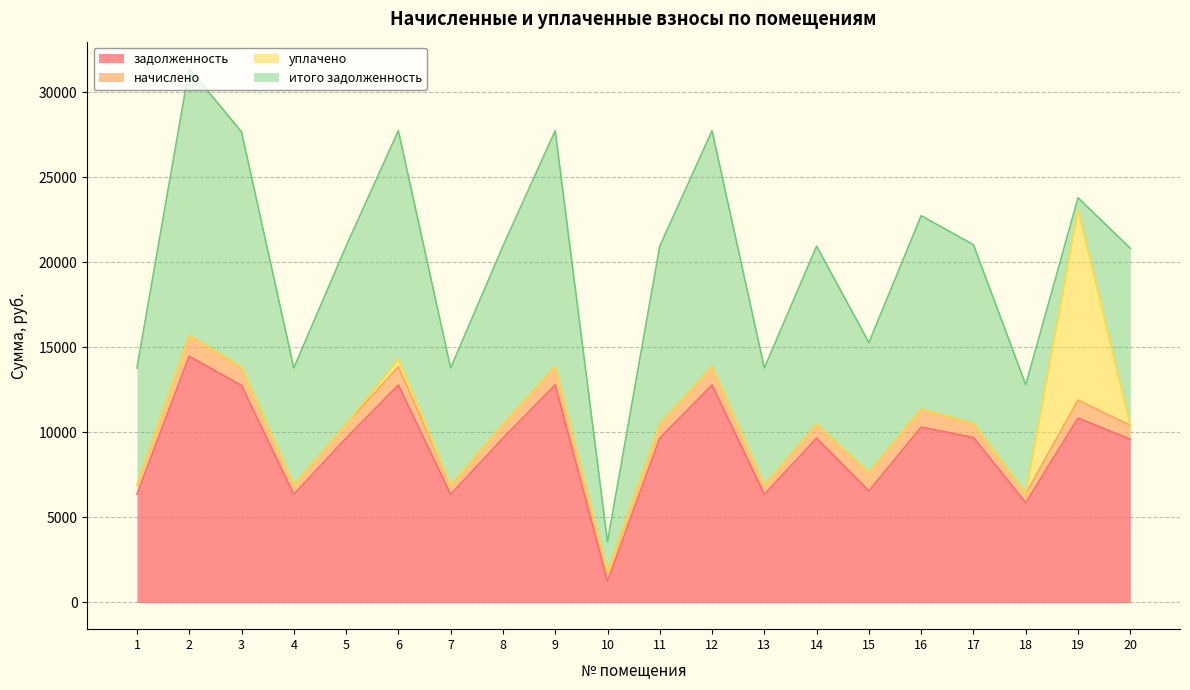

How many lines are shown in the chart?

4